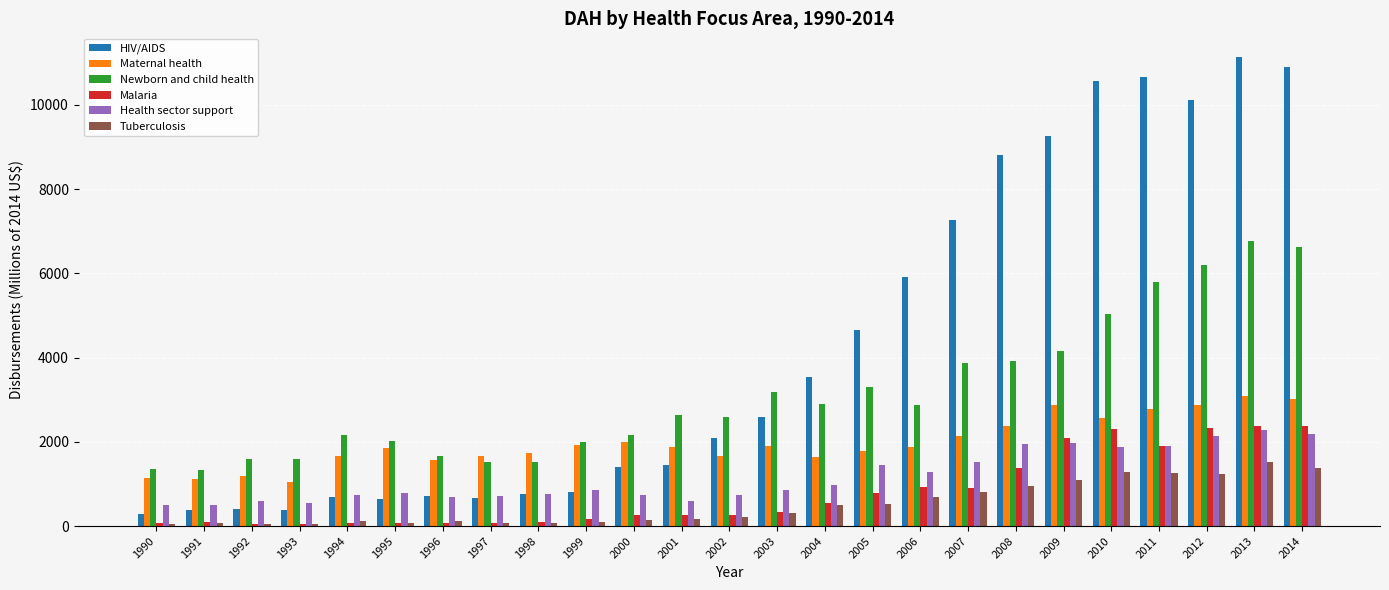

Which series has the largest range (max minus min)?

HIV/AIDS